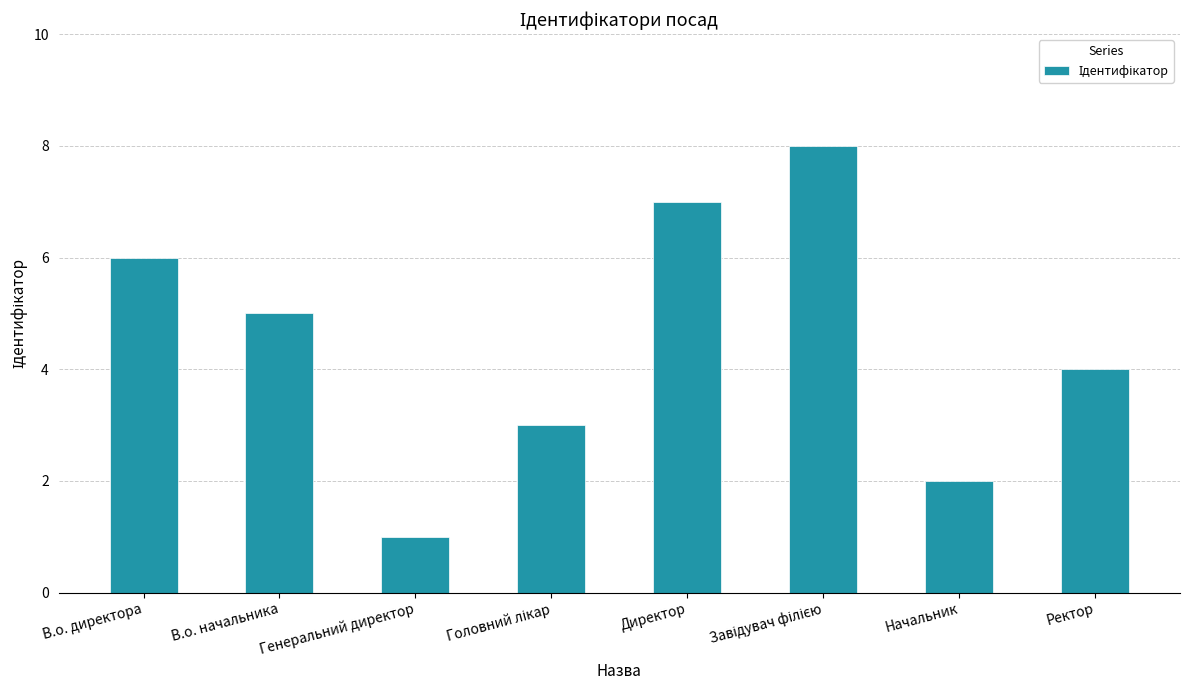

What is the difference between the maximum and minimum values?

7